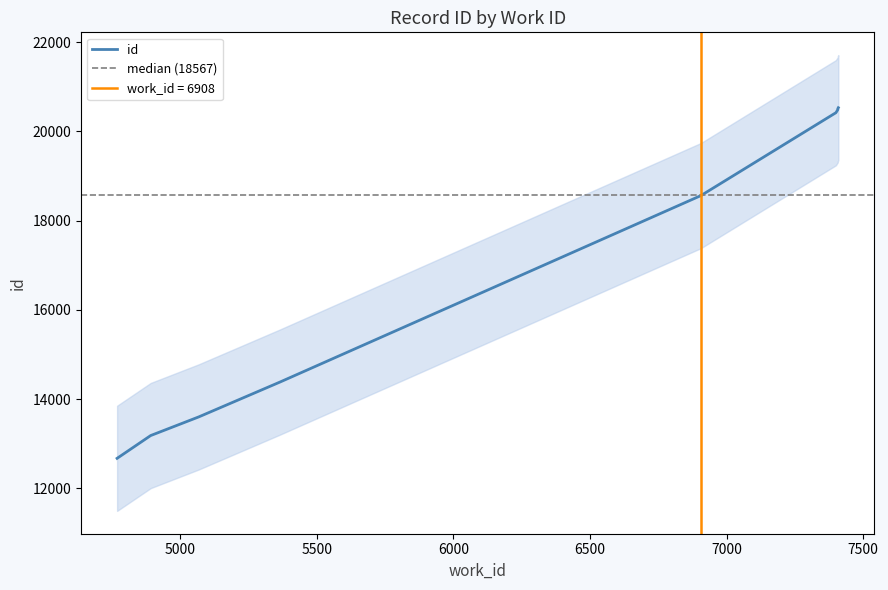

What is the difference between the second highest and second lowest values?

7326